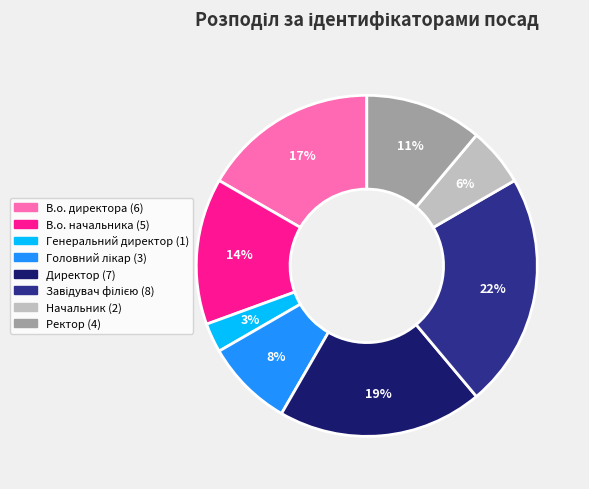

True or false: В.о. директора accounts for 17% of the total.

True